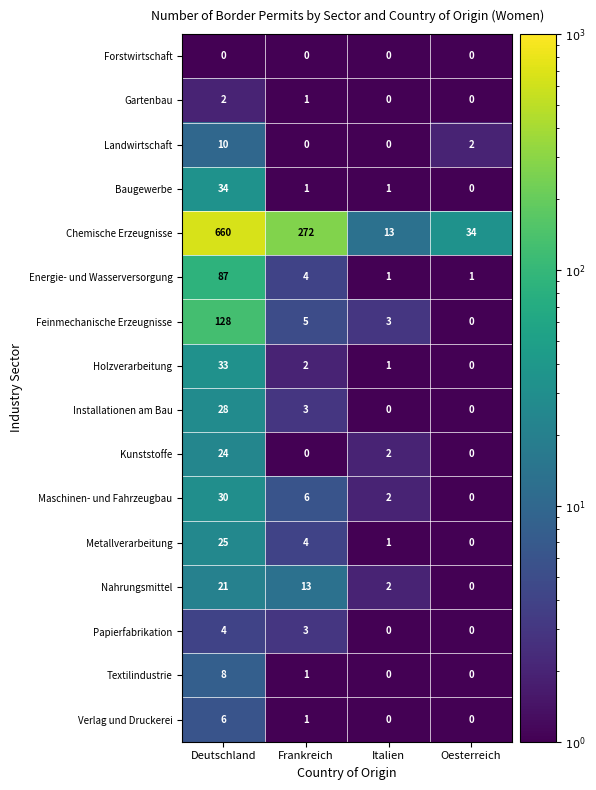

What is the difference between the Maschinen- und Fahrzeugbau values at Oesterreich and Frankreich?

6